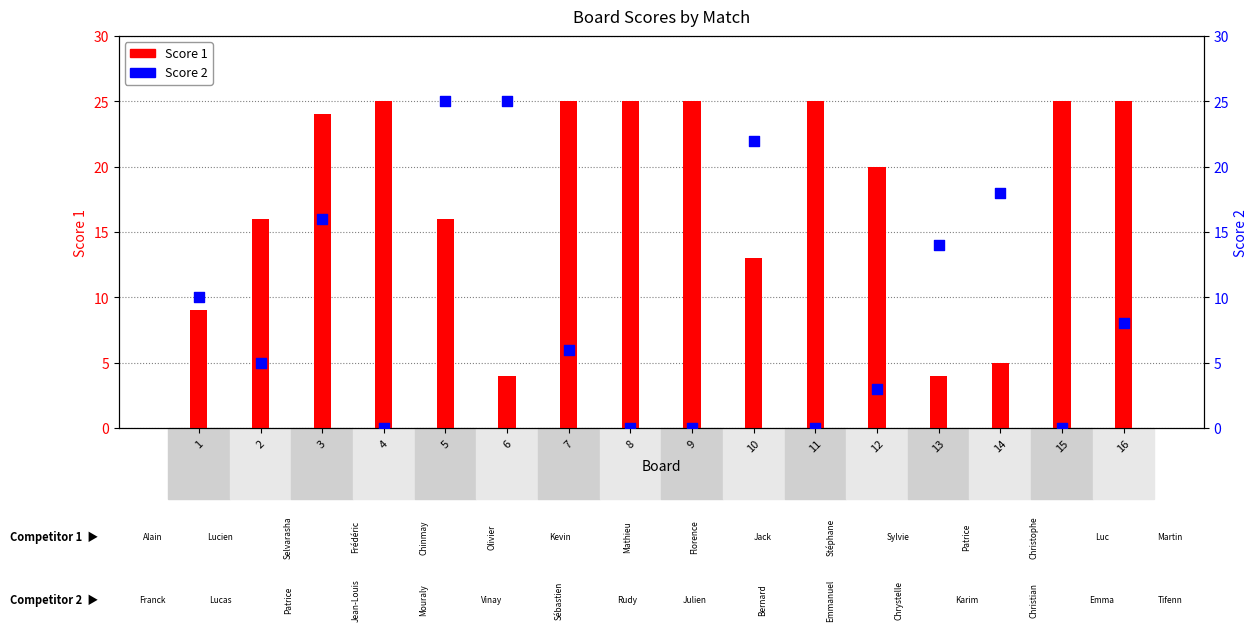

Which series contains the highest Y value?

Score 1